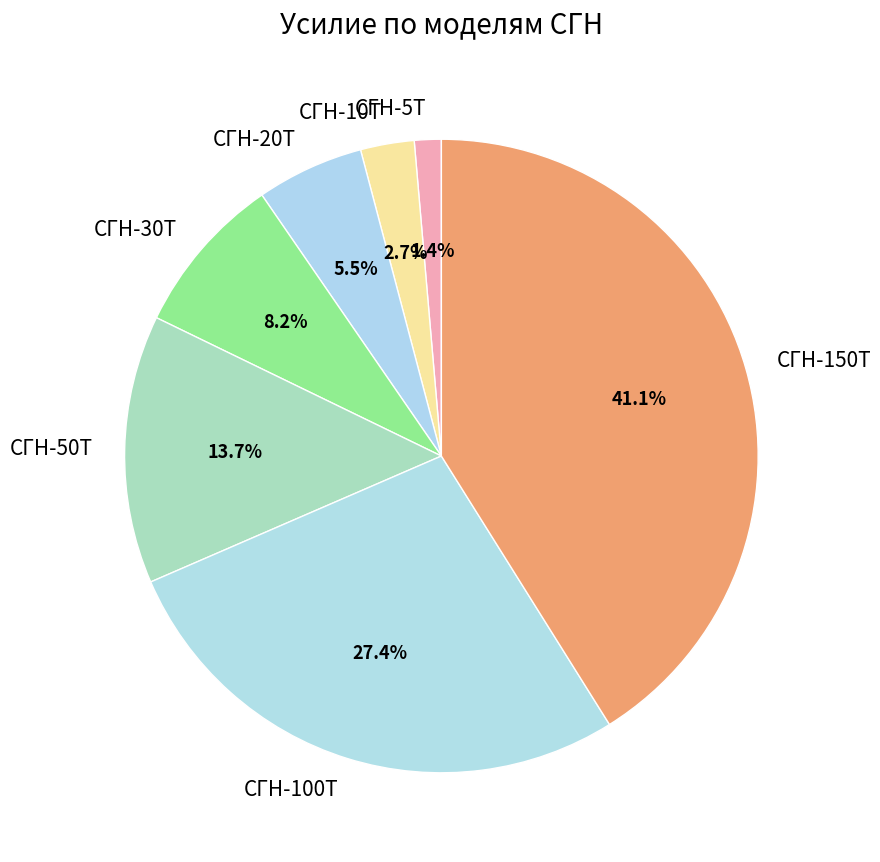

To the nearest percent, what portion does СГН-30T represent?

8%